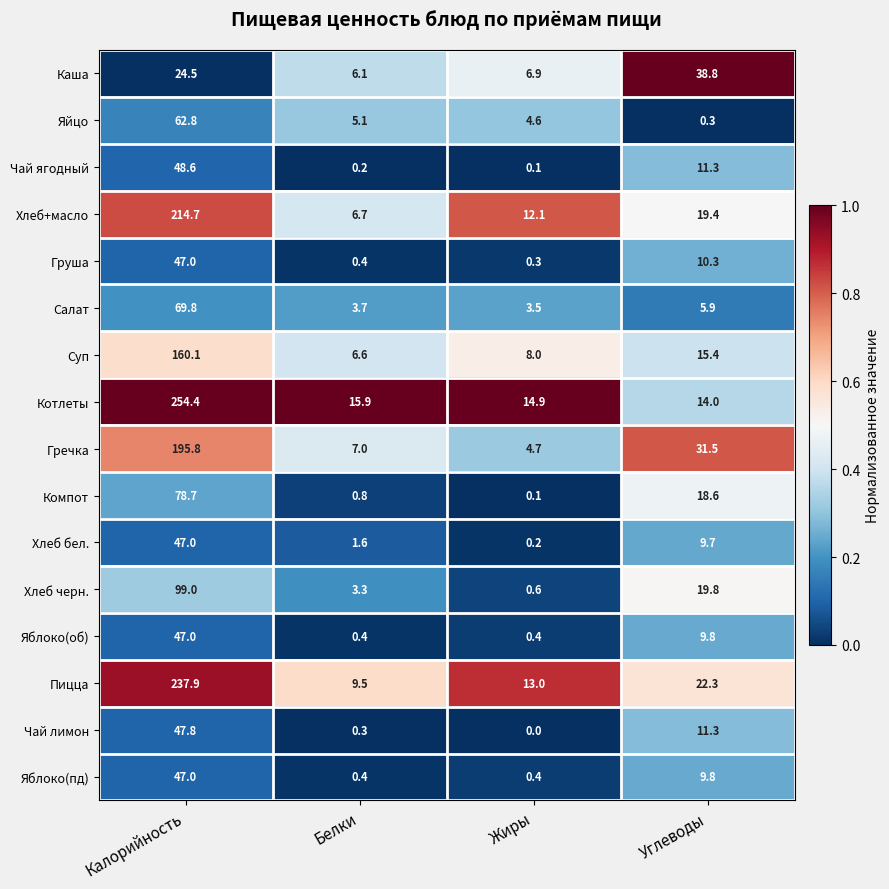

What is the sum of the Котлеты values at Углеводы and Белки?

29.9